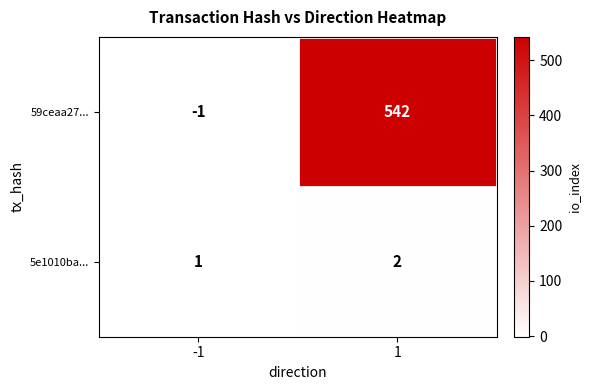

Which series has the widest spread of values?

59ceaa27...